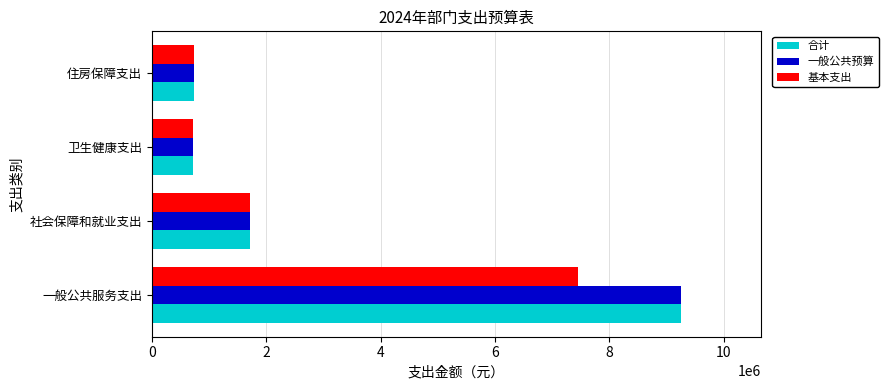

What is the maximum value shown in the chart?

9258073.8